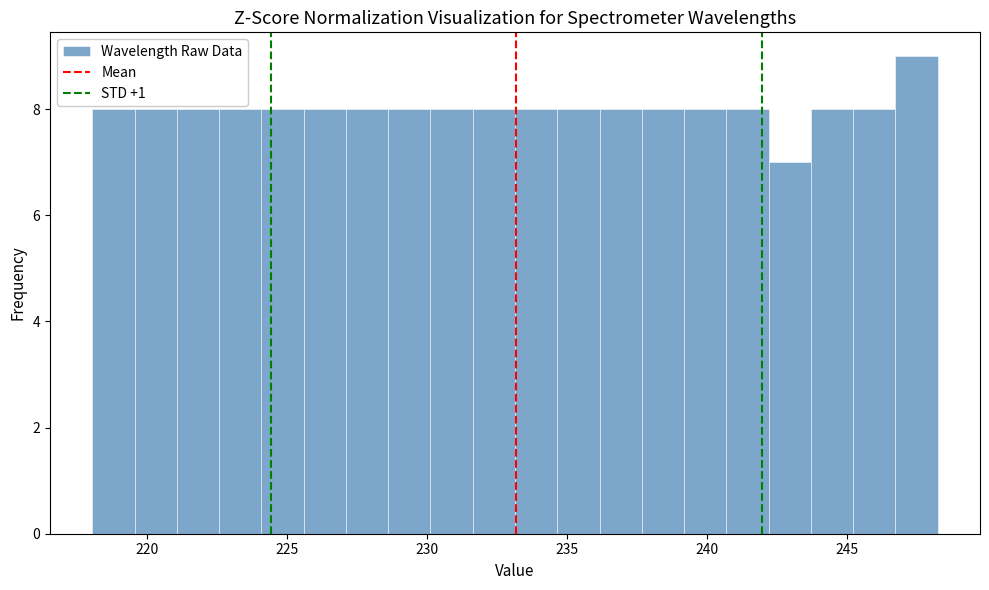

Around what value on the x-axis is the tallest bar? Give the approximate position of its centre, as read against the axis.

247.5